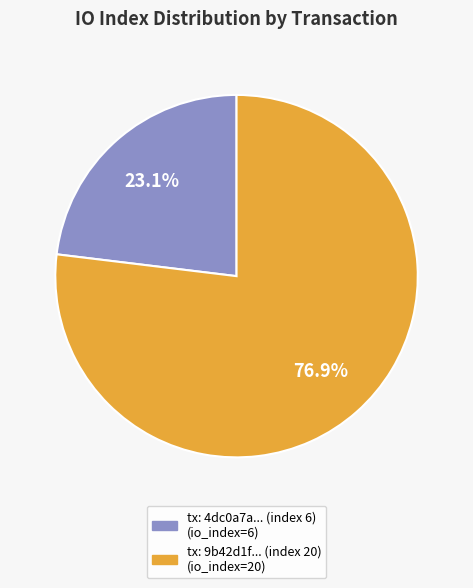

Is there a majority slice in this chart?

Yes